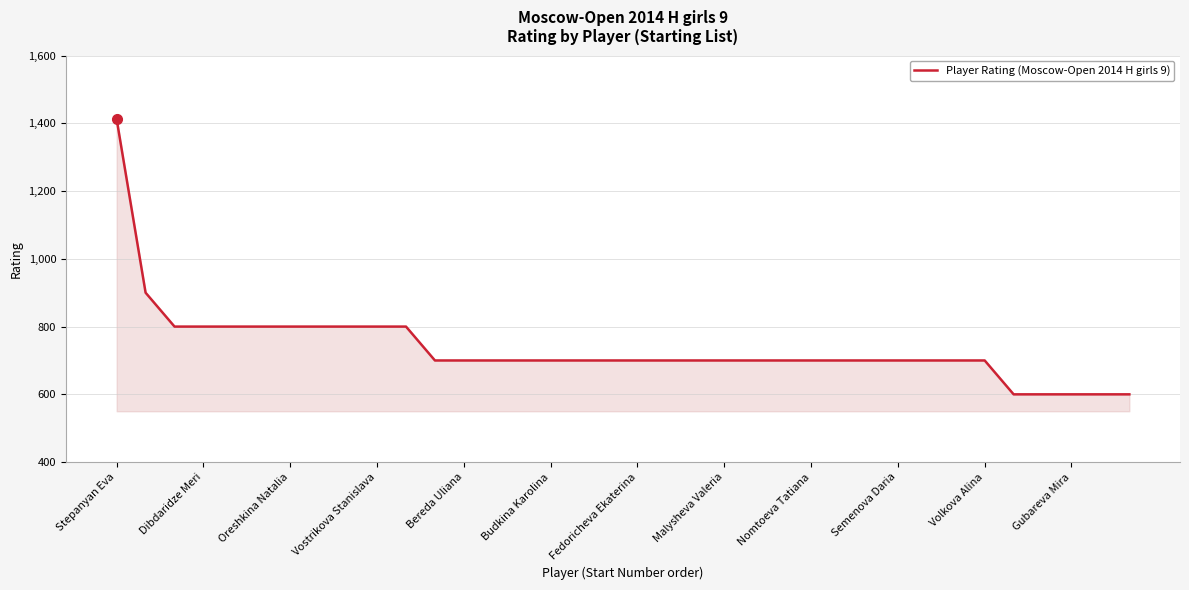

What is the smallest value displayed?

600